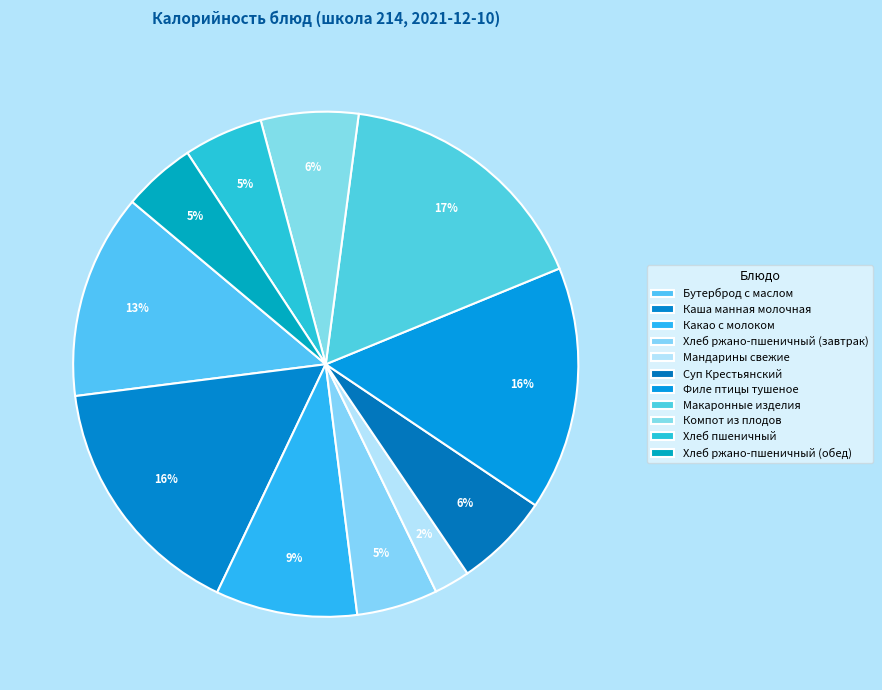

Count the number of slices in the pie.

11